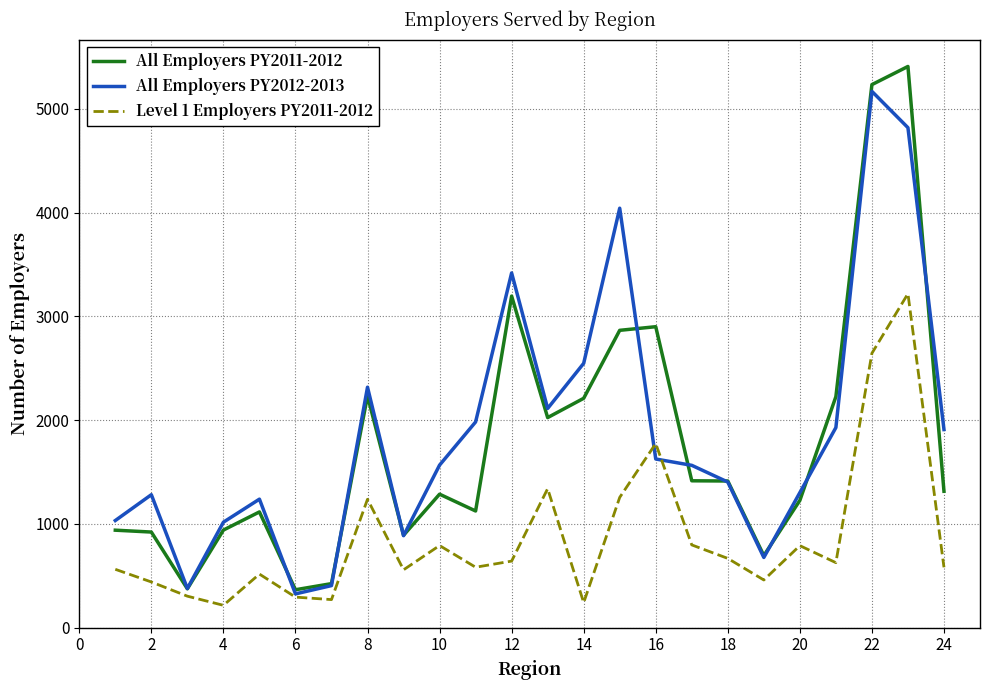

Which series has the widest spread of values?

All Employers PY2011-2012